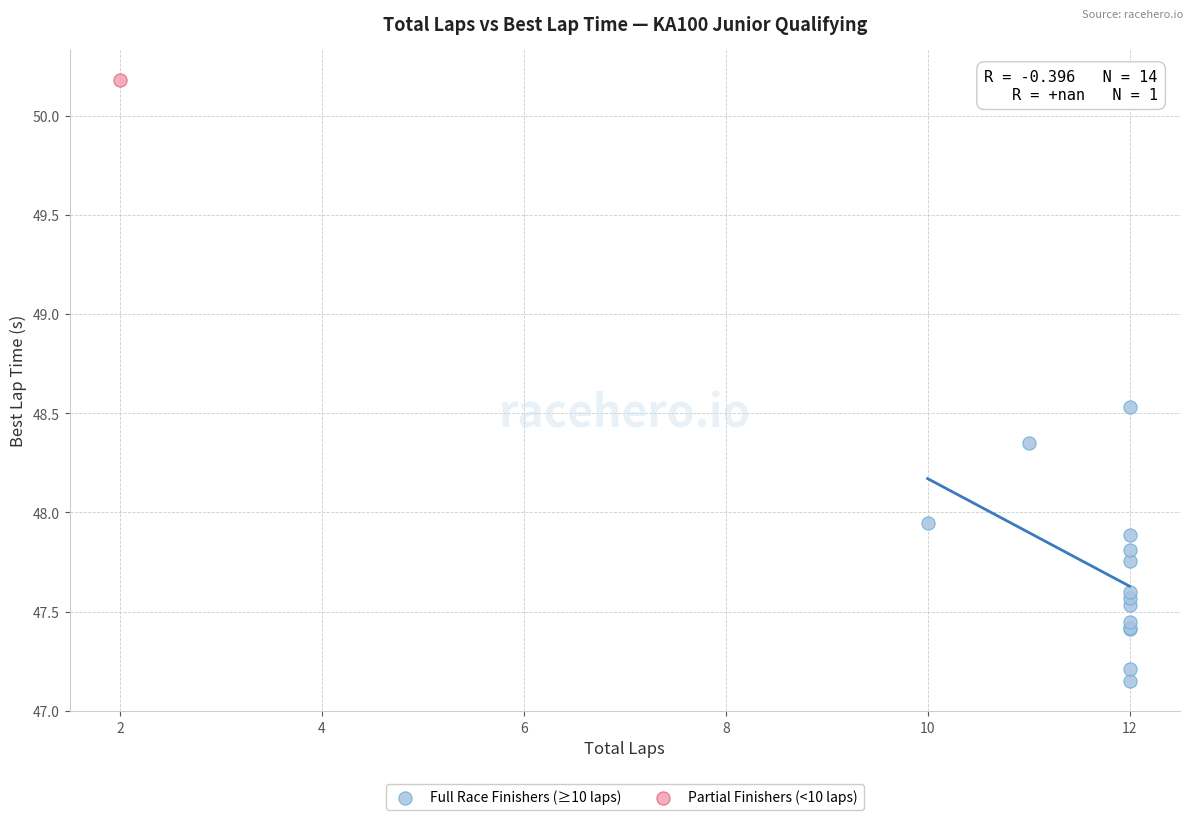

What are all the series names shown in the legend?

Full Race Finishers (≥10 laps), Partial Finishers (<10 laps)